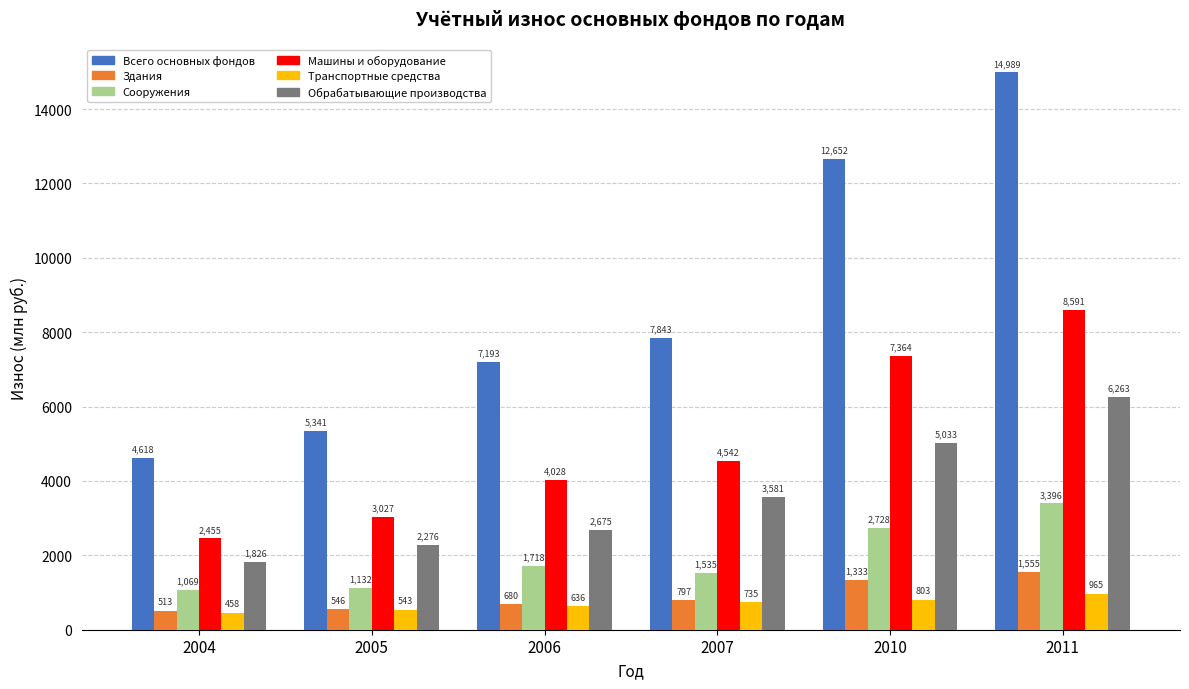

Count the number of categories in the chart.

6